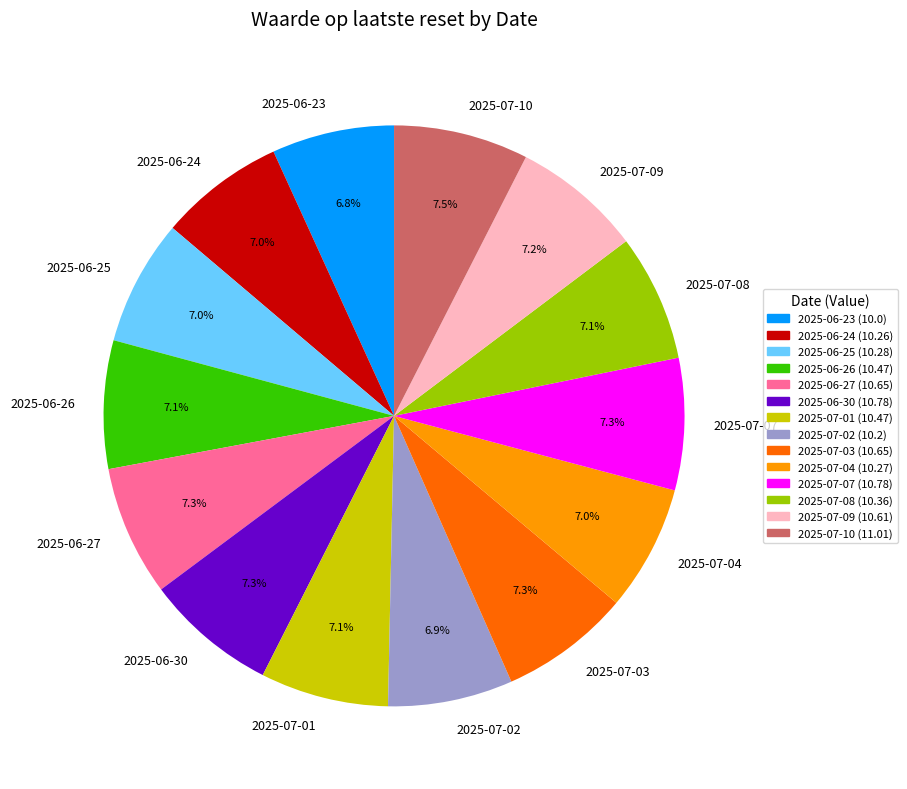

The 2025-06-23 slice represents 1% of the pie. True or false?

False